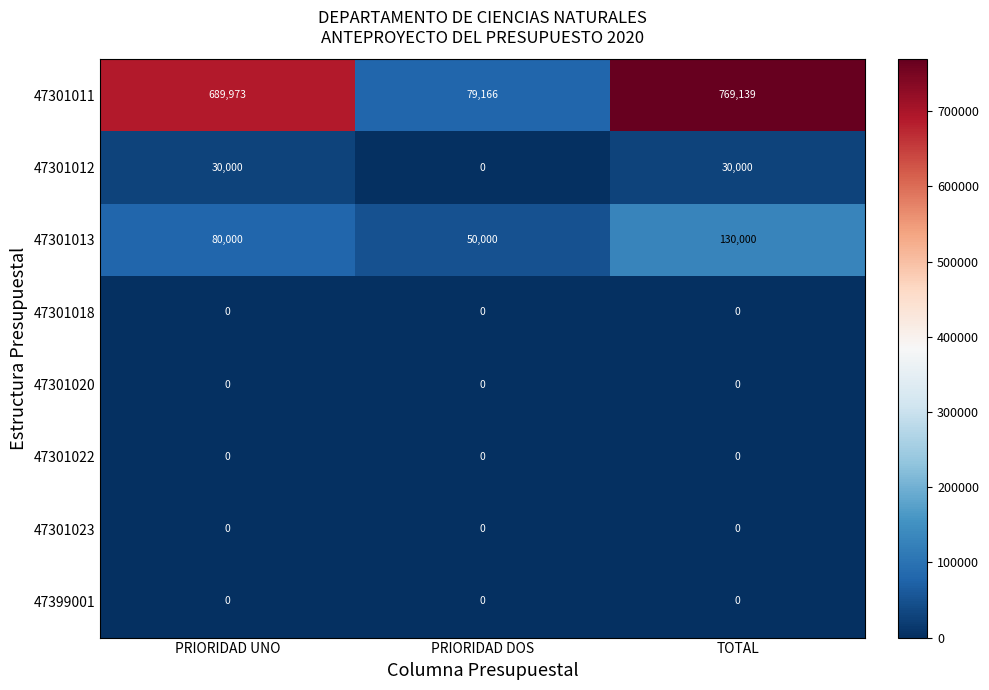

At which category is the sum across all series the highest?

TOTAL